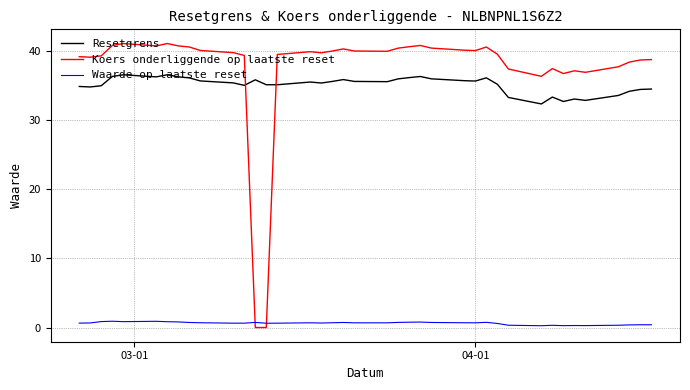

Which series has the largest total across all categories?

Koers onderliggende op laatste reset